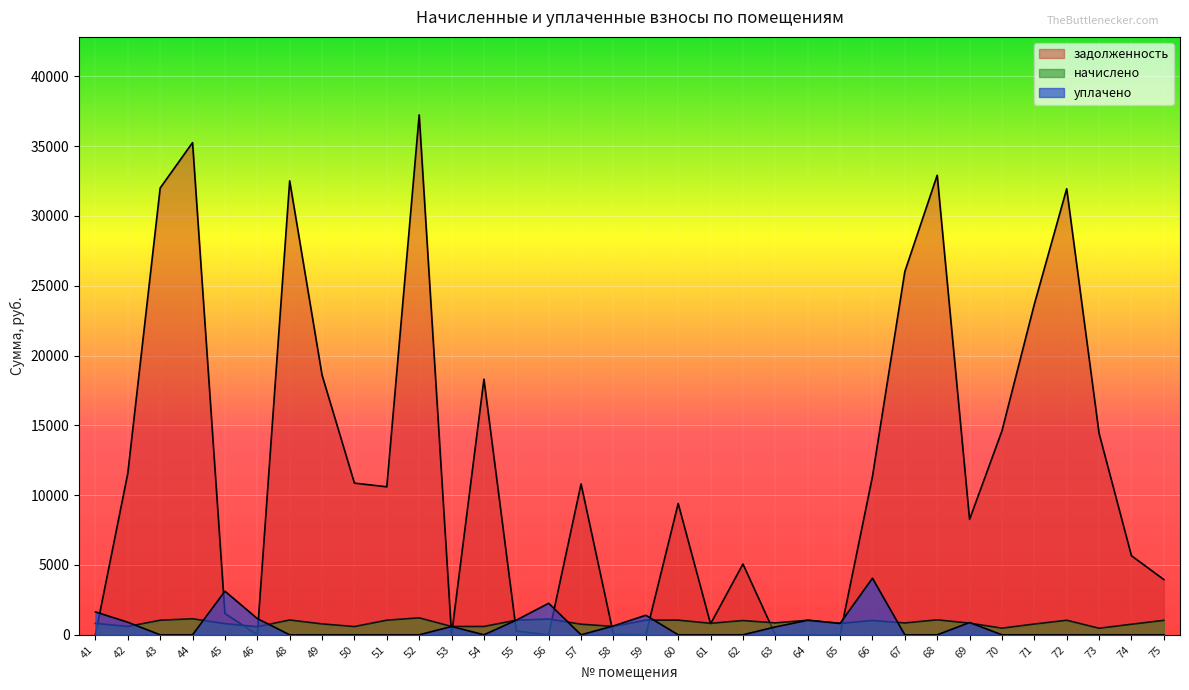

Count the number of data series in this chart.

3